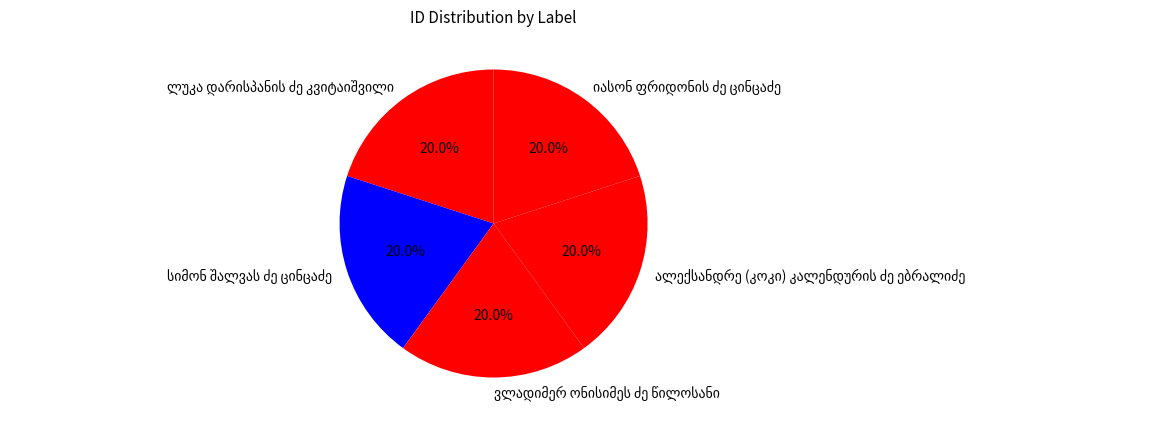

Is there any slice that represents more than half of the pie?

No